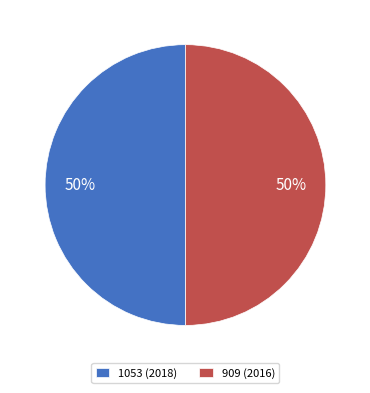

Do 1053 (2018) and 909 (2016) together represent more than half of the pie?

Yes